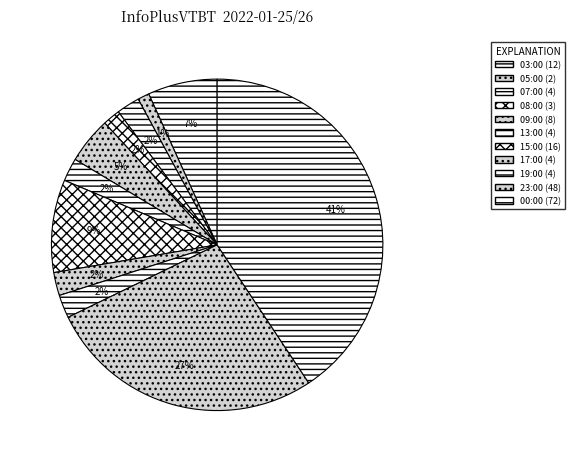

To the nearest percent, what is the average slice percentage?

9%